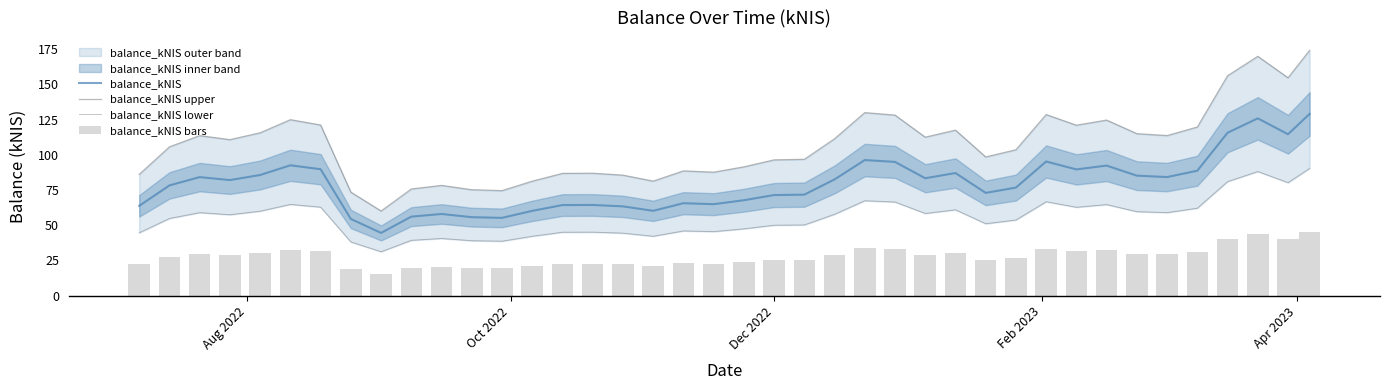

How many categories are shown in the chart?

40